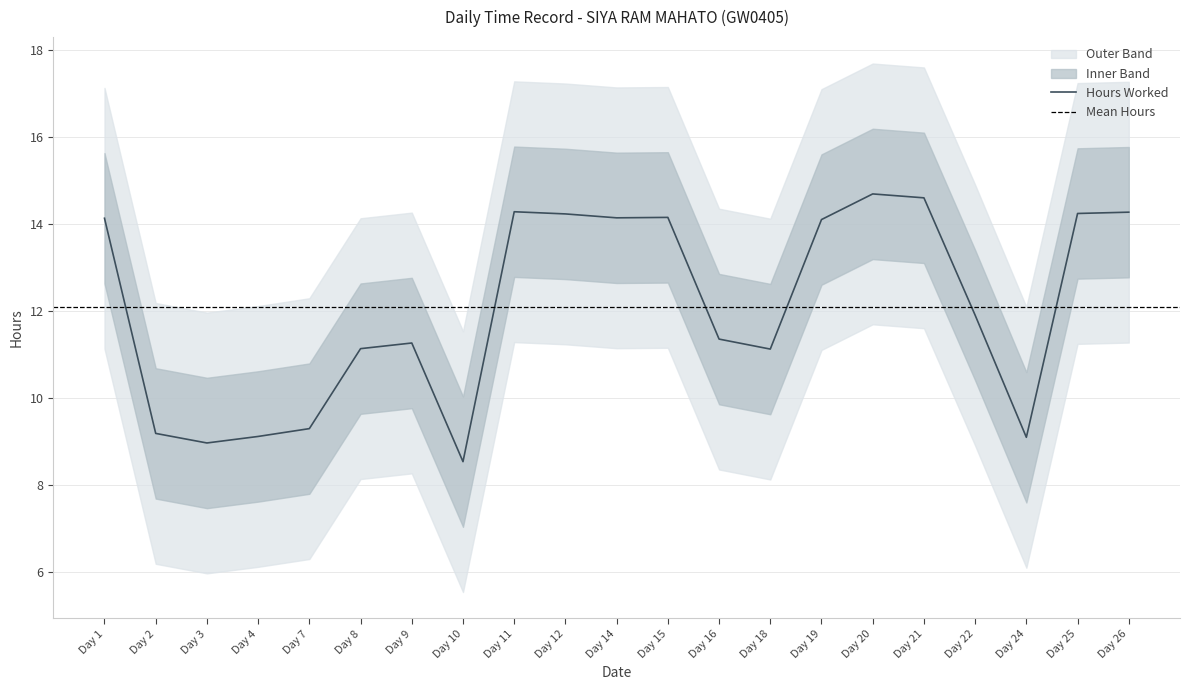

True or false: Hours Worked has a value of 21.1 at Day 15.

False